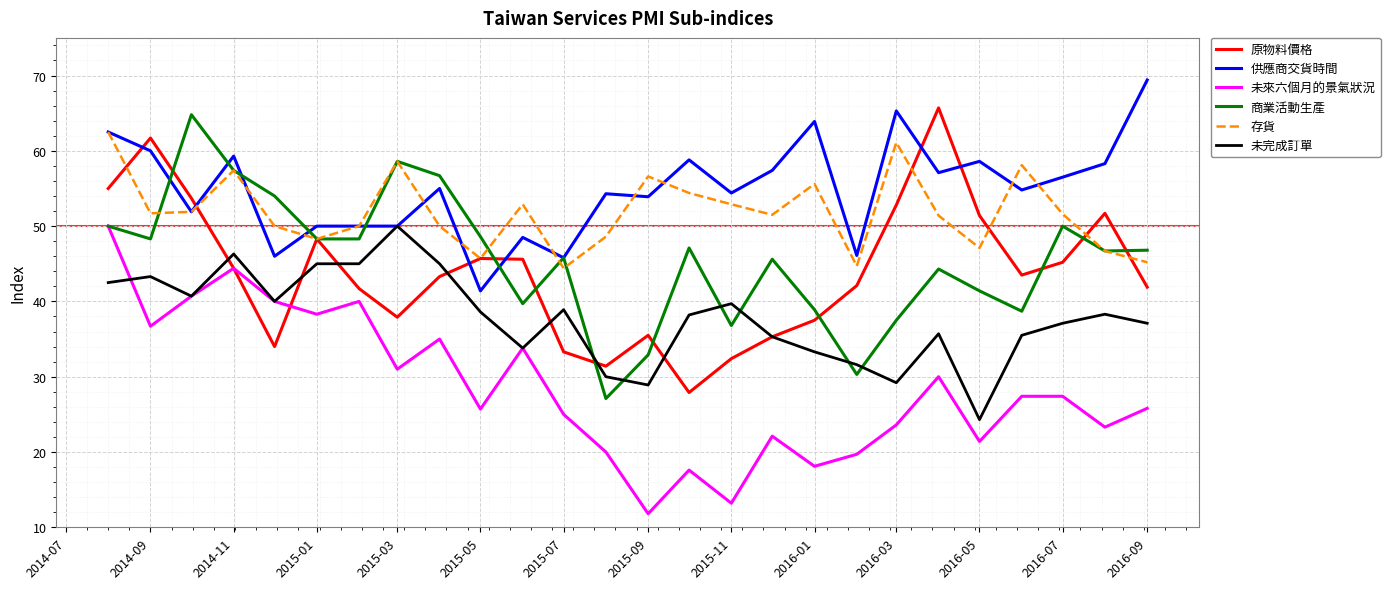

What is the lowest value of the 原物料價格 series?

27.9